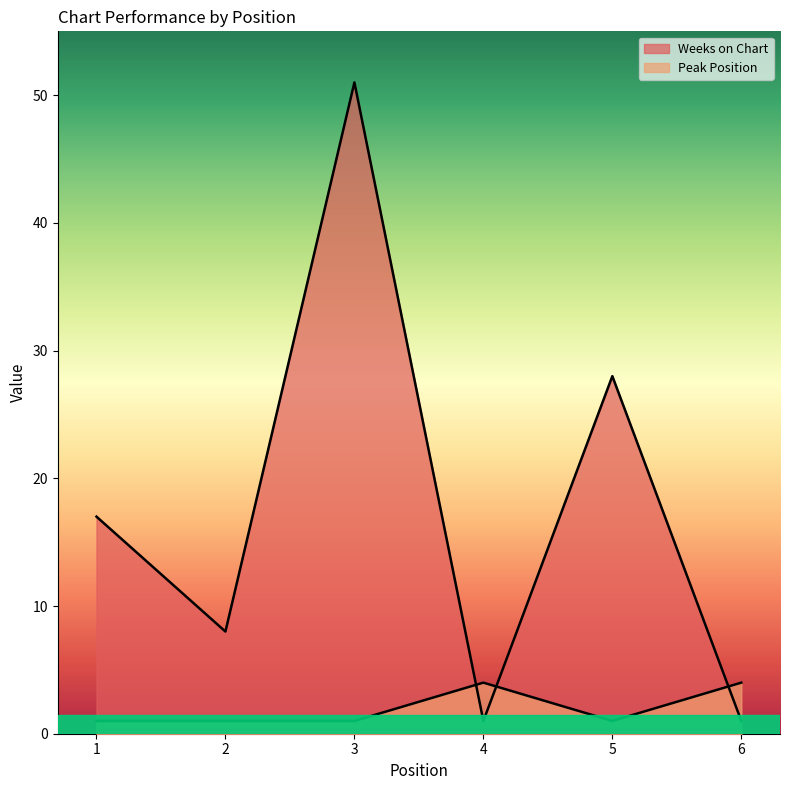

List the series in order of their peak value, lowest first.

Peak Position, Weeks on Chart